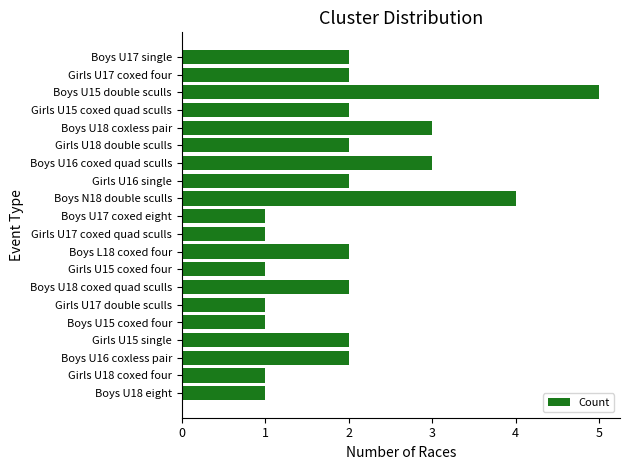

What is the minimum value shown in the chart?

1